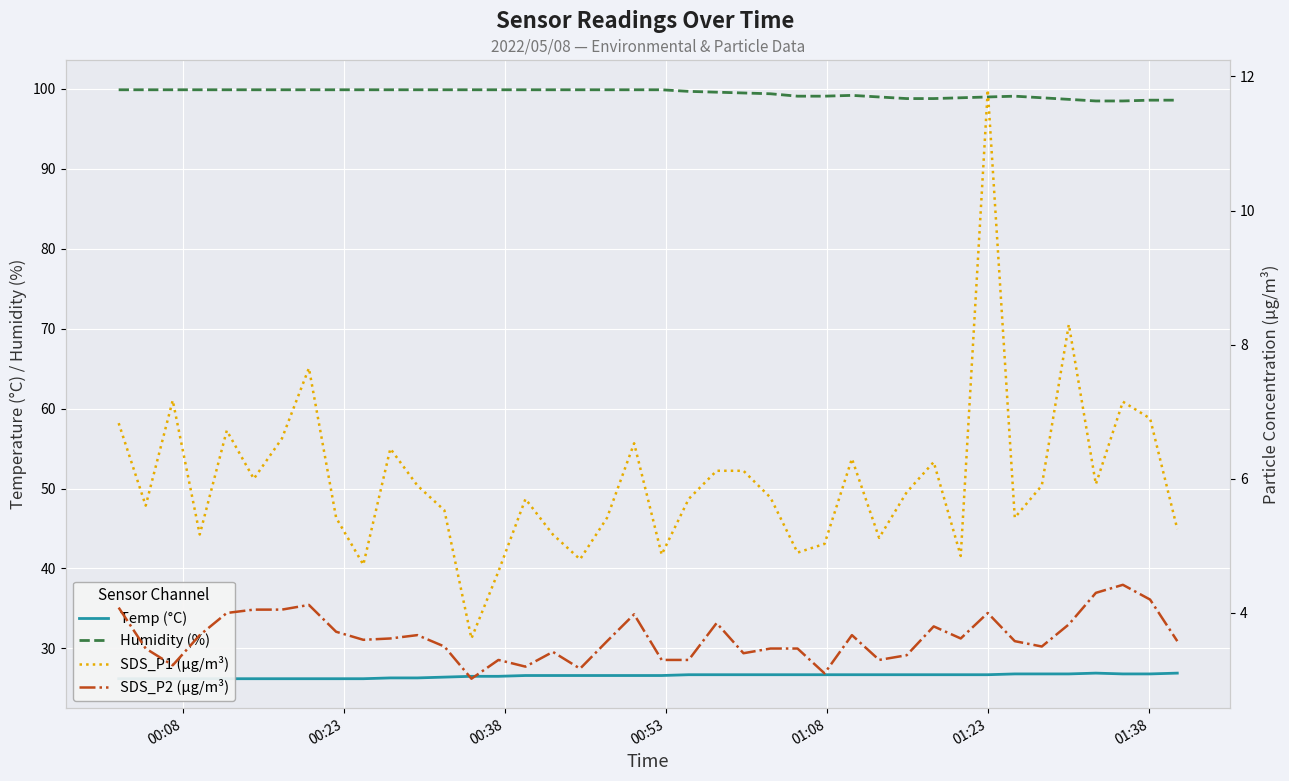

True or false: Humidity (%) and SDS_P1 (µg/m³) cross at least once.

False